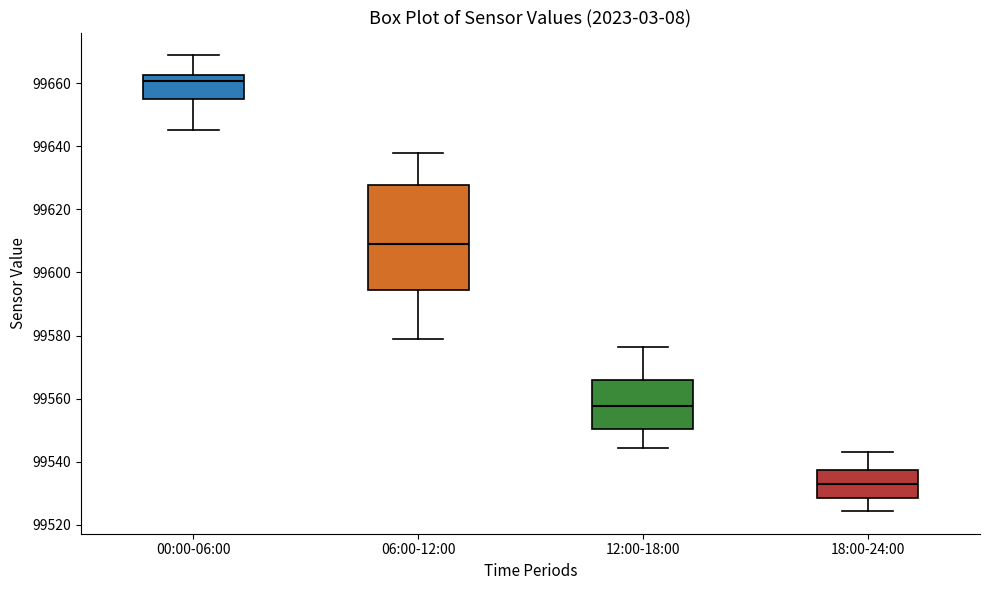

Which box's median line is the highest?

00:00-06:00